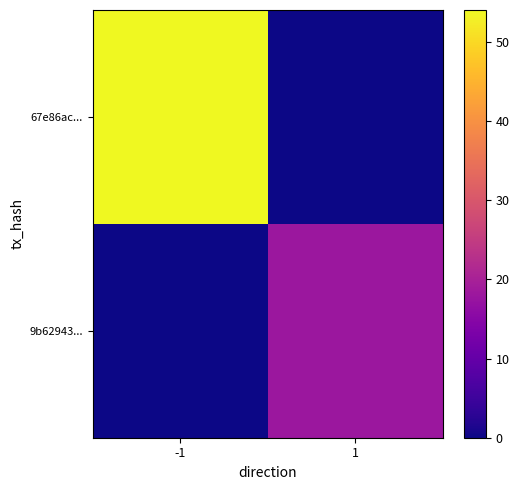

Between -1 and 1, which series saw the biggest shift?

67e86ac...